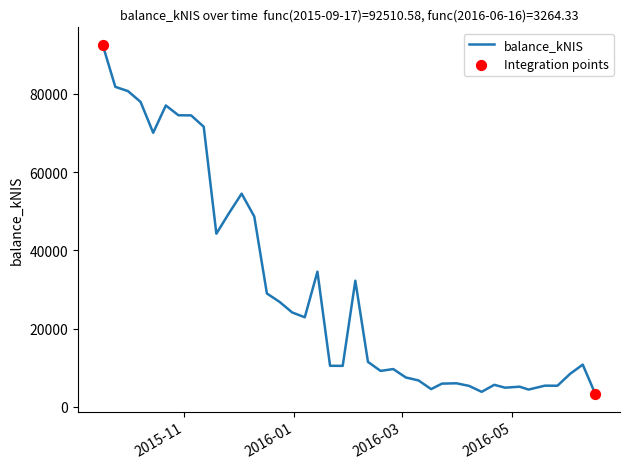

What is the maximum value shown in the chart?

92510.6